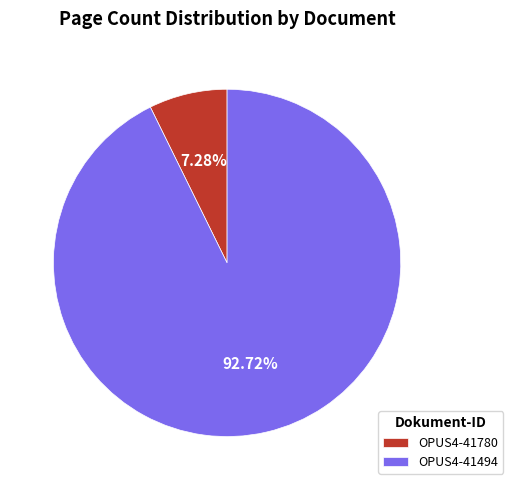

What is the smallest slice in the pie chart?

OPUS4-41780